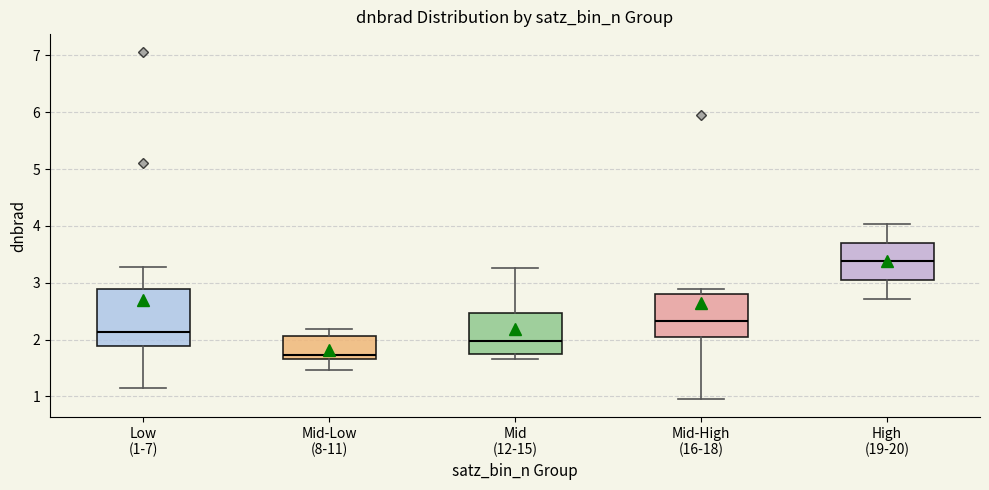

Which box's median line is the highest?

High (19-20)